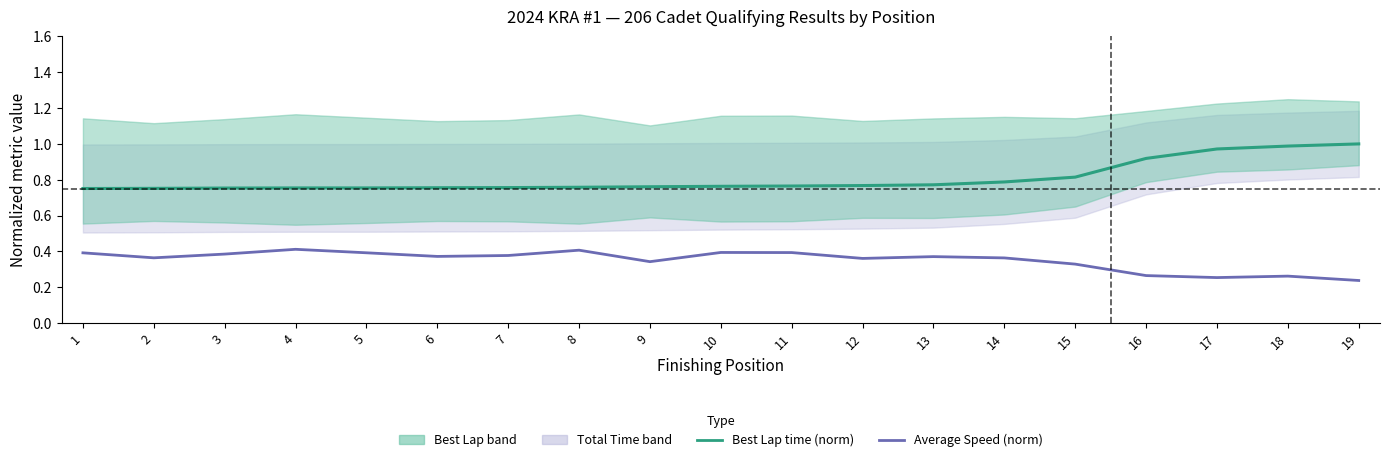

Reading right to left, what are all the values shown in this chart?

Best Lap time (norm): 1.0	1.0	1.0	0.9	0.8	0.8	0.8	0.8	0.8	0.8	0.8	0.8	0.8	0.8	0.8	0.8	0.8	0.8	0.8
Average Speed (norm): 0.2	0.3	0.3	0.3	0.3	0.4	0.4	0.4	0.4	0.4	0.3	0.4	0.4	0.4	0.4	0.4	0.4	0.4	0.4